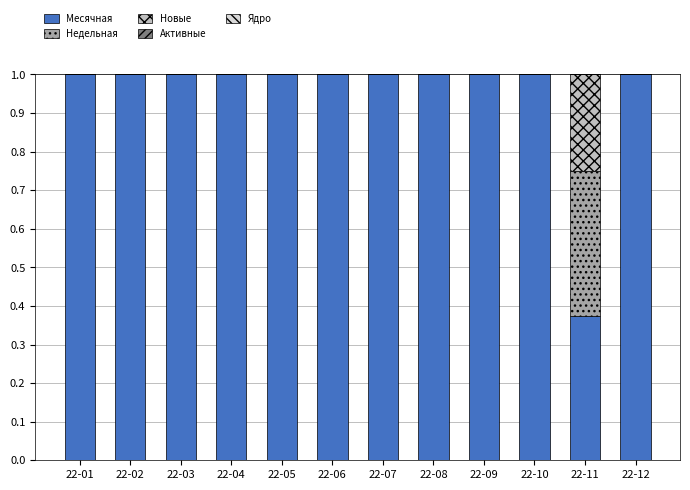

What is the sum of all Месячная values?

11.4